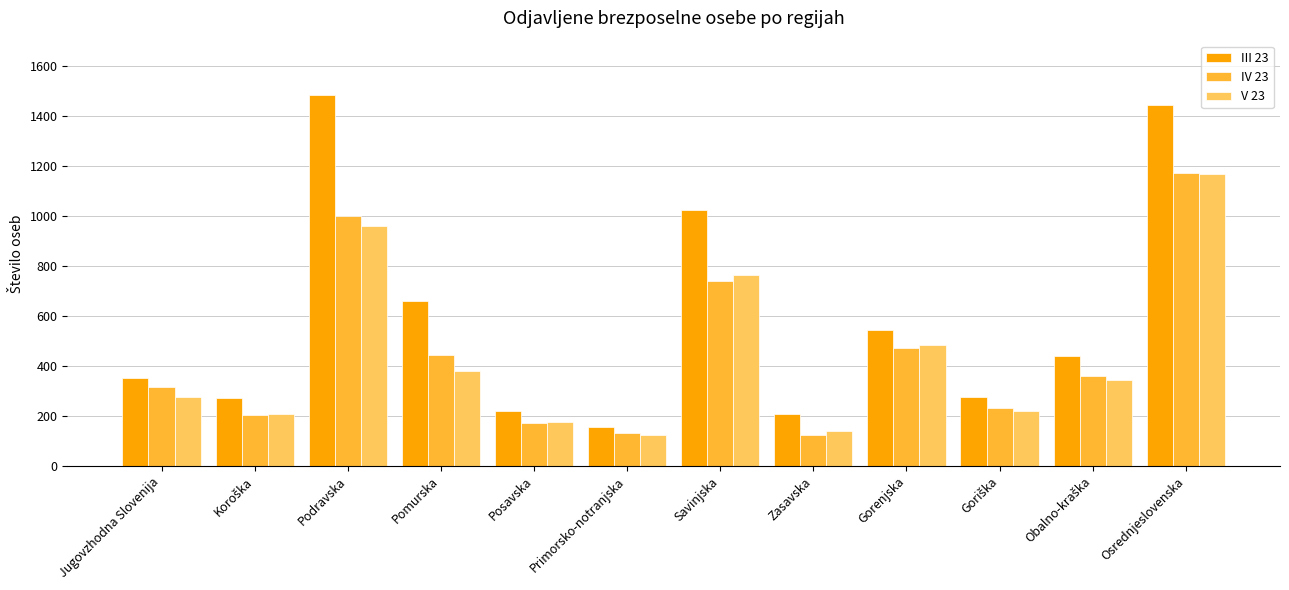

At how many categories does at least one series exceed 1397?

2